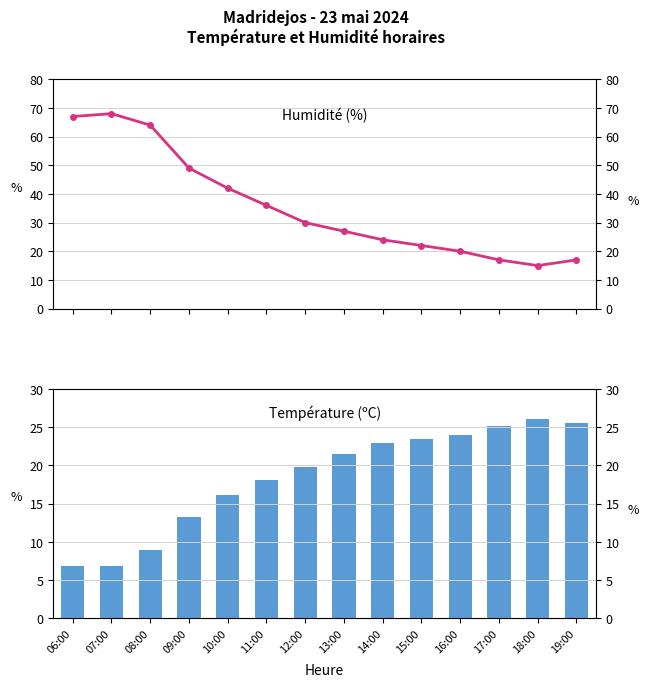

Reading left to right, list all the values displayed in this chart.

Humidité (%): 06:00=67.0	07:00=68.0	08:00=64.0	09:00=49.0	10:00=42.0	11:00=36.0	12:00=30.0	13:00=27.0	14:00=24.0	15:00=22.0	16:00=20.0	17:00=17.0	18:00=15.0	19:00=17.0
Température (ºC): 06:00=6.8	07:00=6.8	08:00=8.9	09:00=13.2	10:00=16.1	11:00=18.1	12:00=19.8	13:00=21.5	14:00=22.9	15:00=23.5	16:00=24.0	17:00=25.2	18:00=26.1	19:00=25.5